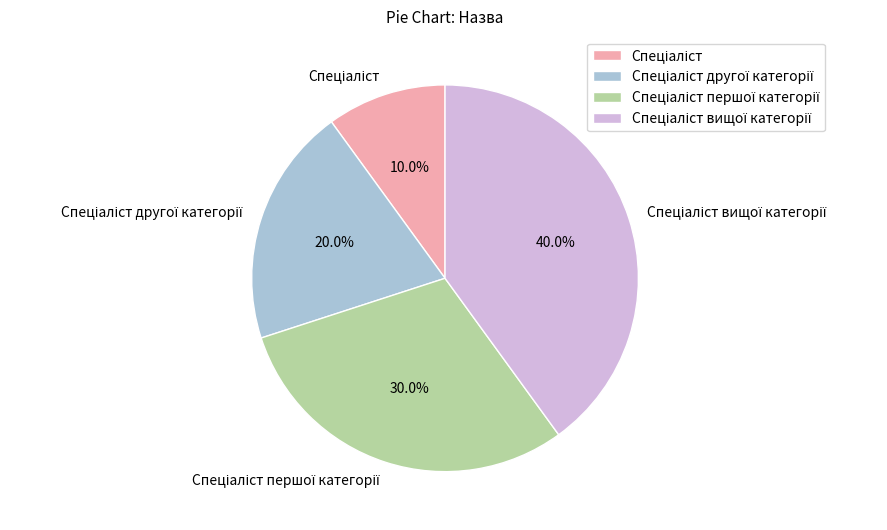

How many slices are in this pie chart?

4